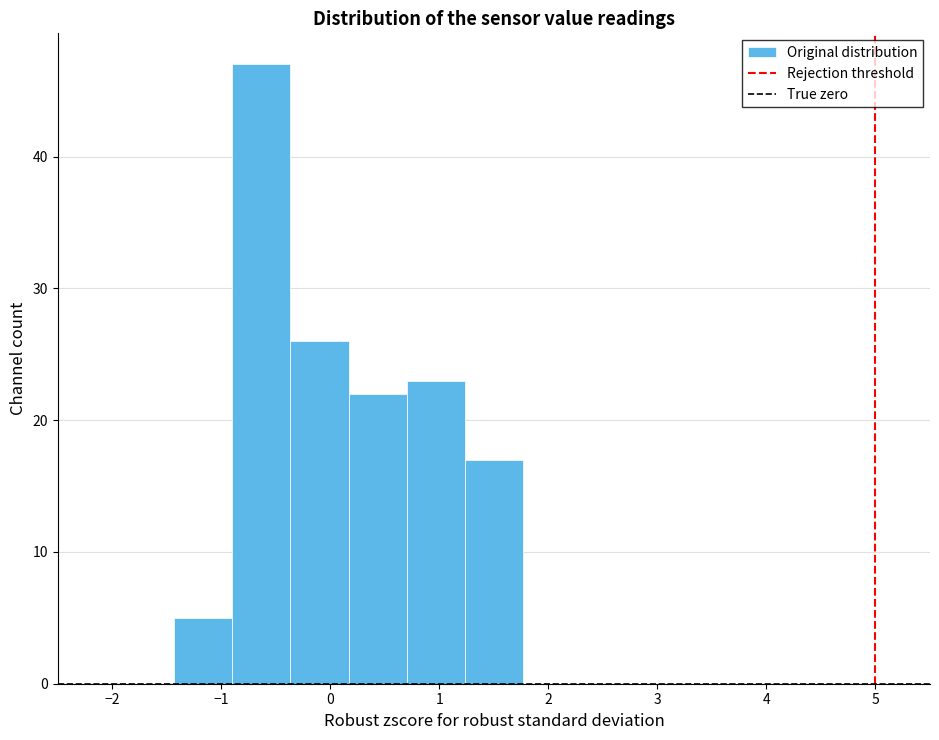

Reading left to right, transcribe this chart: for each bar, give the range it covers on the x-axis and its height. Neither the bar edges nor the heights are printed on the chart, so give them approximately, as read against the axes.

-2.5 to -2.0: 0
-2.0 to -1.4: 0
-1.4 to -0.9: 5
-0.9 to -0.4: 47
-0.4 to 0.2: 26
0.2 to 0.7: 22
0.7 to 1.2: 23
1.2 to 1.8: 17
1.8 to 2.3: 0
2.3 to 2.8: 0
2.8 to 3.4: 0
3.4 to 3.9: 0
3.9 to 4.4: 0
4.4 to 5.0: 0
5.0 to 5.5: 0